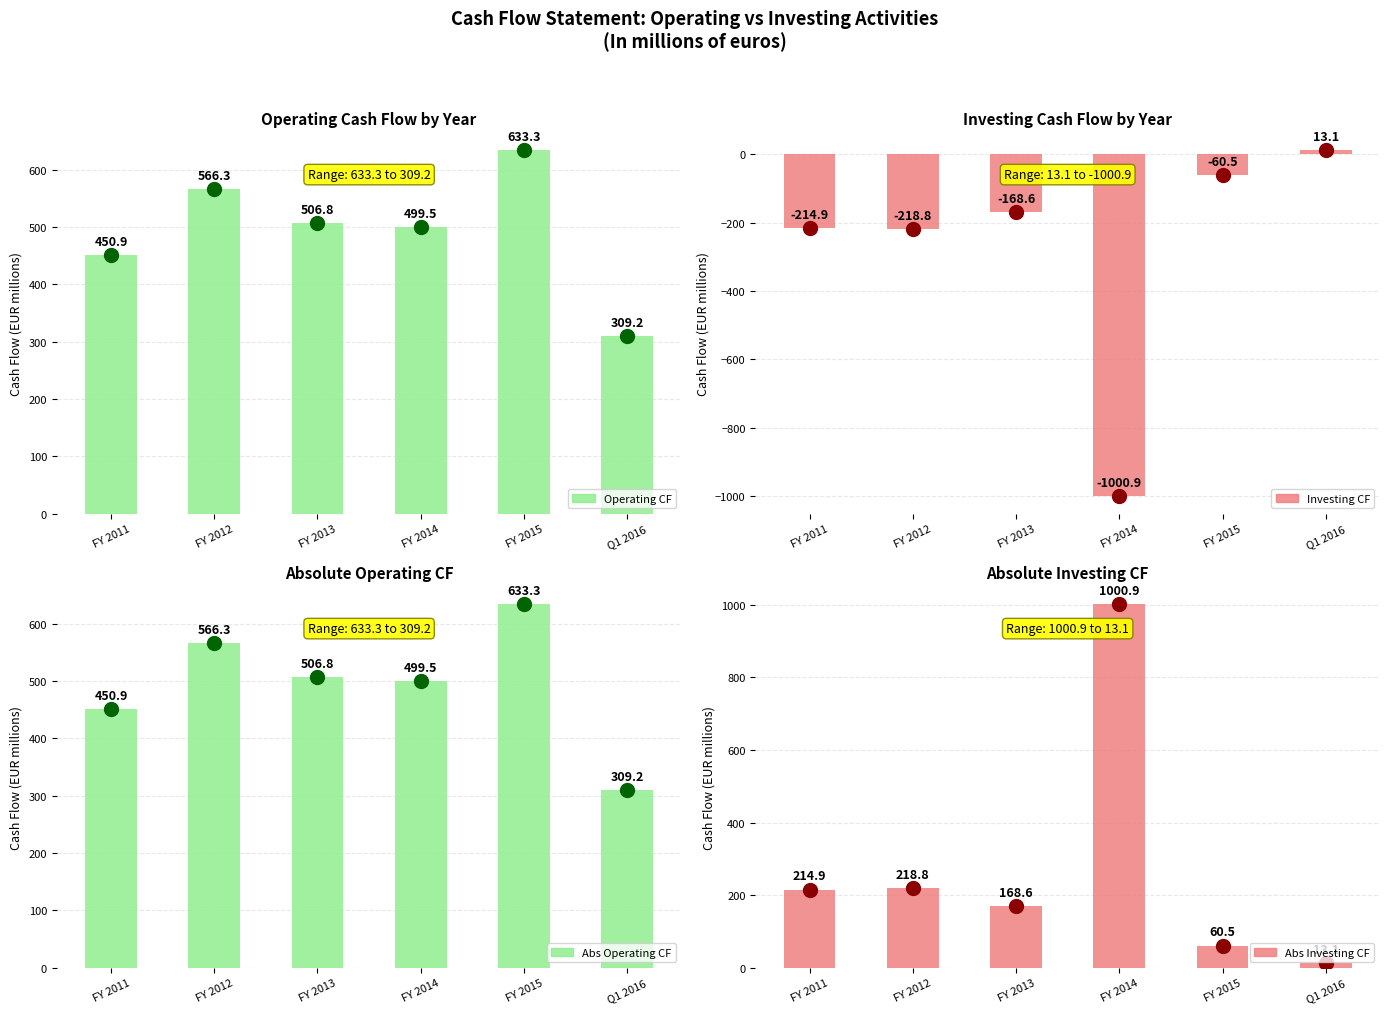

Is the value of Abs Investing CF at FY 2012 greater than the value of Operating CF at FY 2011?

No